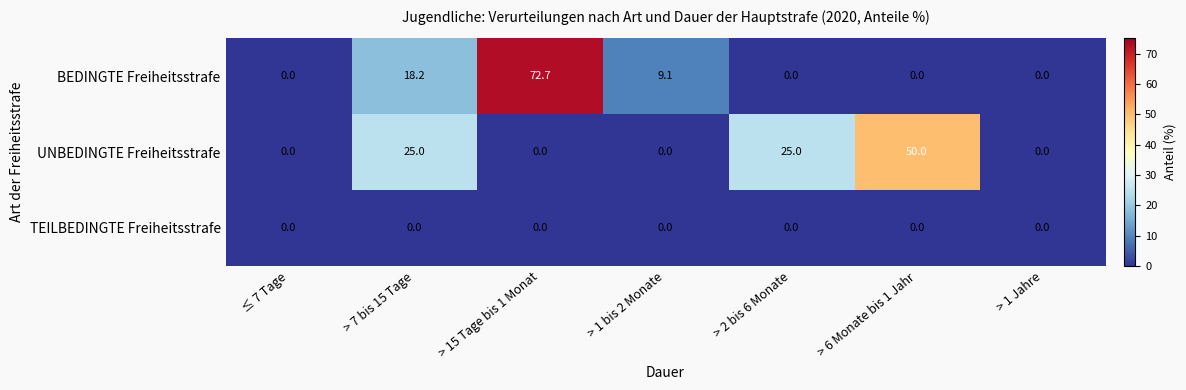

Rank the series by their maximum value, from highest to lowest.

BEDINGTE Freiheitsstrafe, UNBEDINGTE Freiheitsstrafe, TEILBEDINGTE Freiheitsstrafe